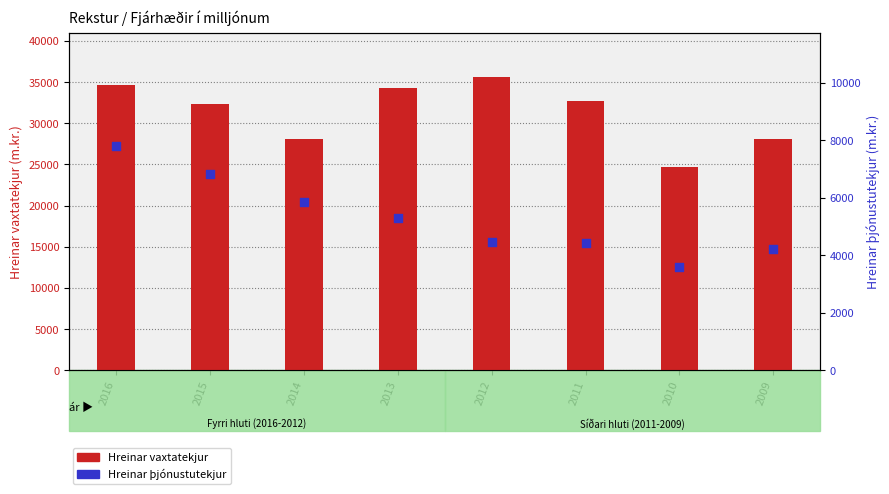

At how many categories does at least one series exceed 10157?

8